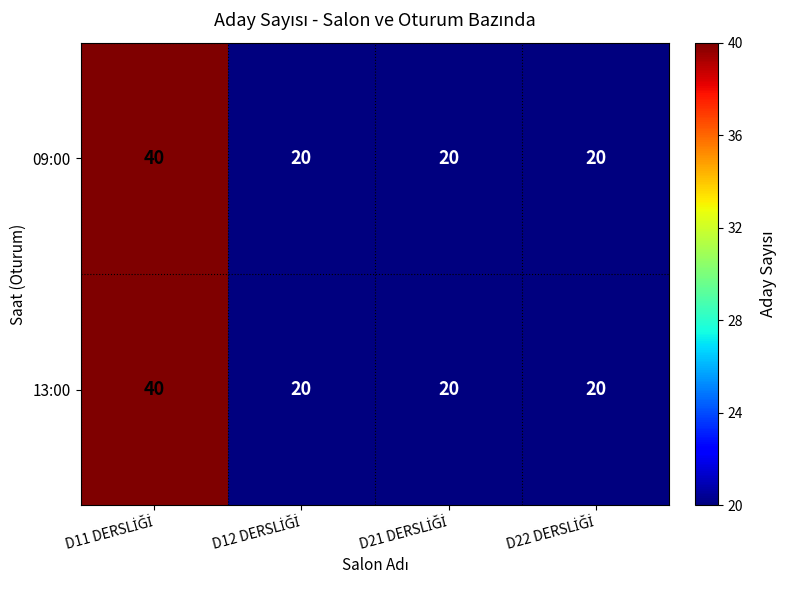

What is the smallest value displayed?

20